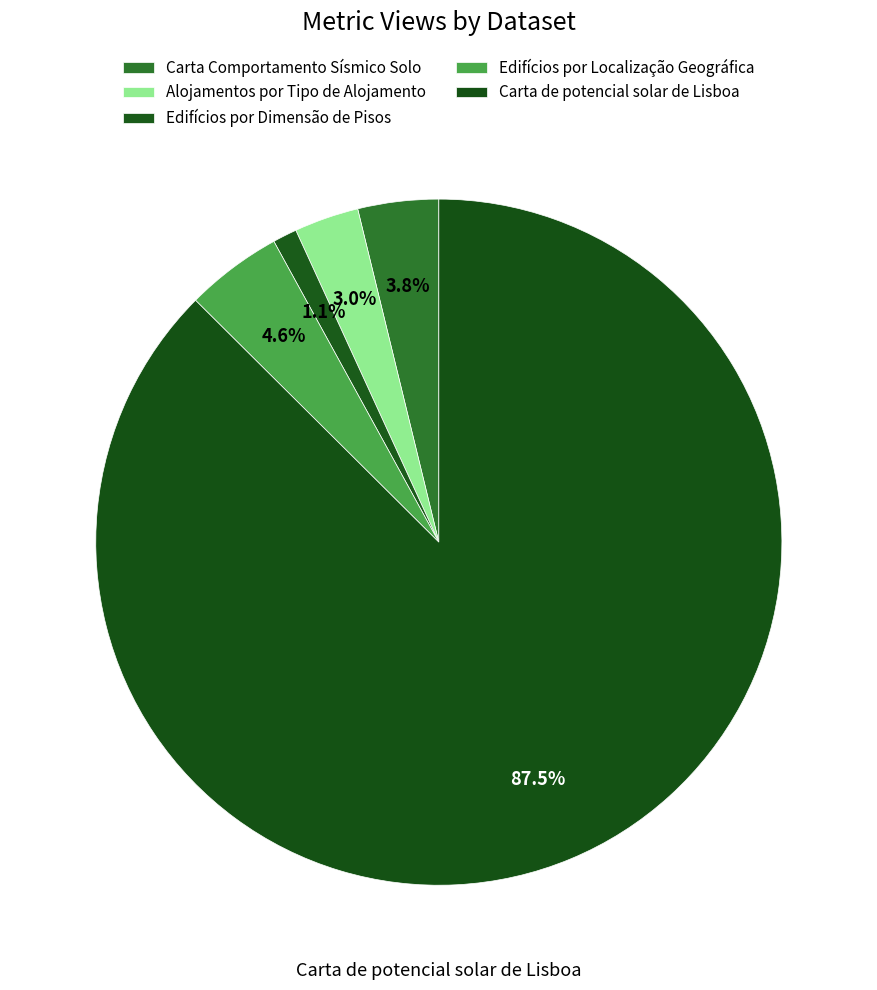

Is the sum of Carta Comportamento Sísmico Solo and Alojamentos por Tipo de Alojamento greater than half?

No